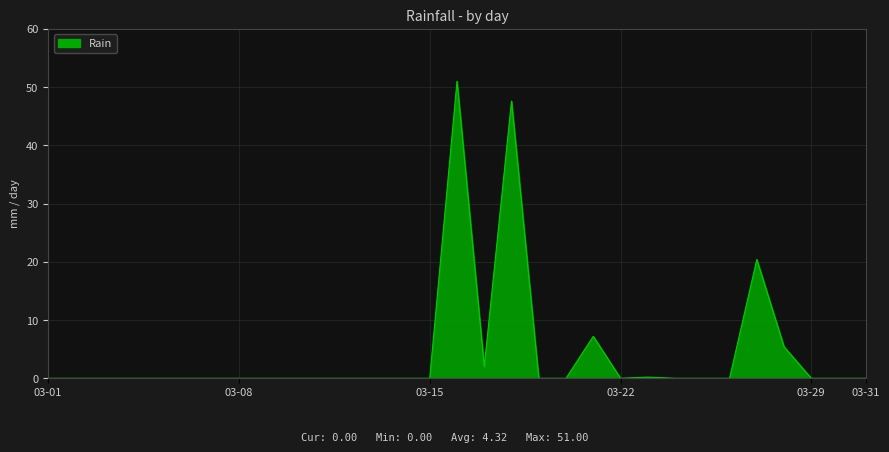

What is the maximum value shown in the chart?

51.0